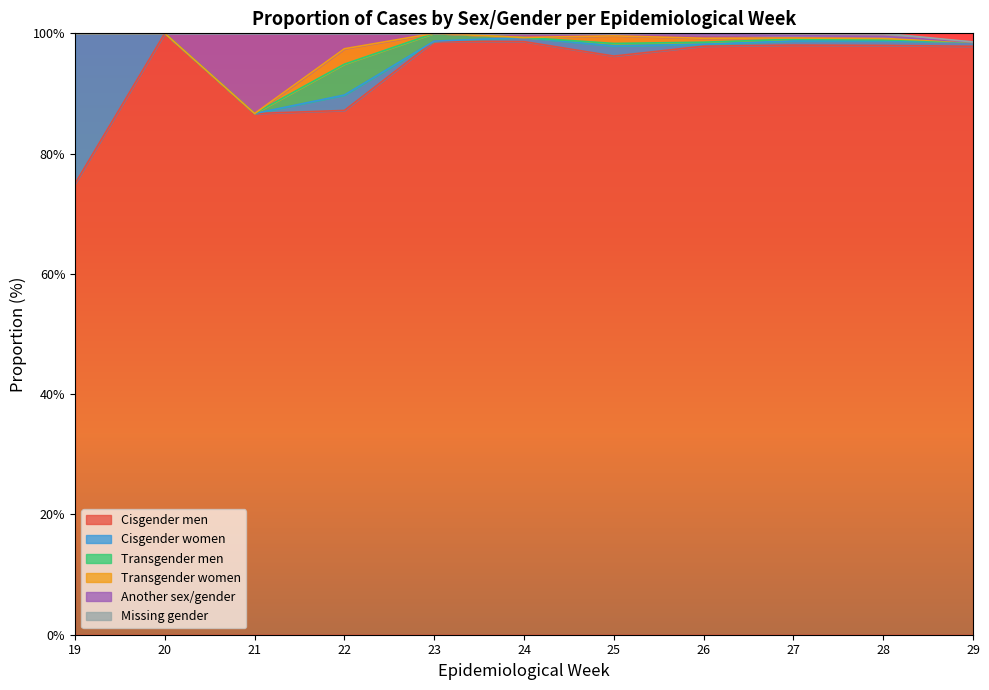

List the labels in order of Missing gender value, largest first.

28, 27, 26, 19, 20, 21, 22, 23, 24, 25, 29